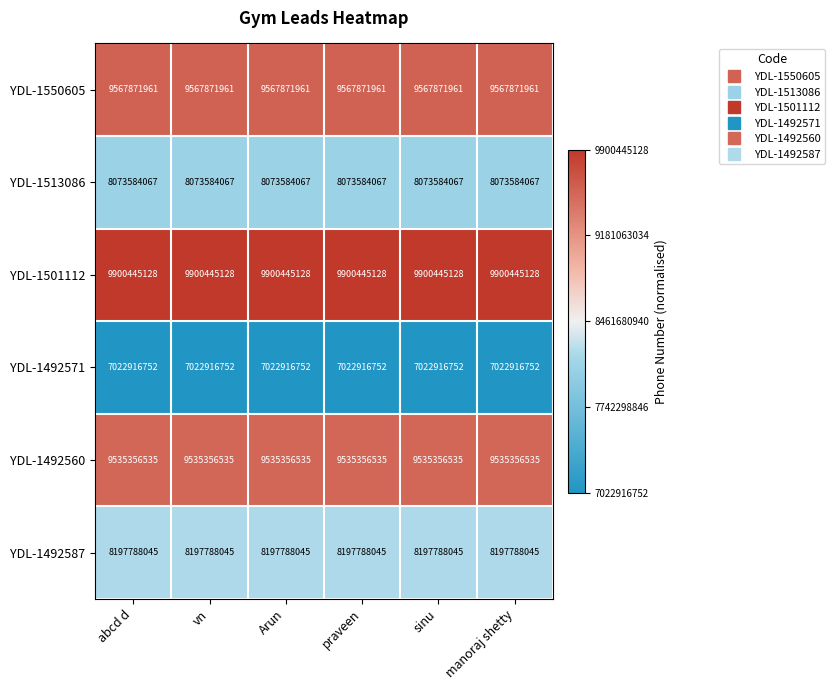

Which series has the largest total across all categories?

YDL-1501112